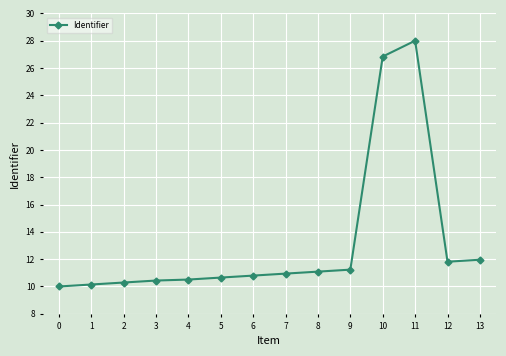

Which has a higher value, 7 or 0?

7